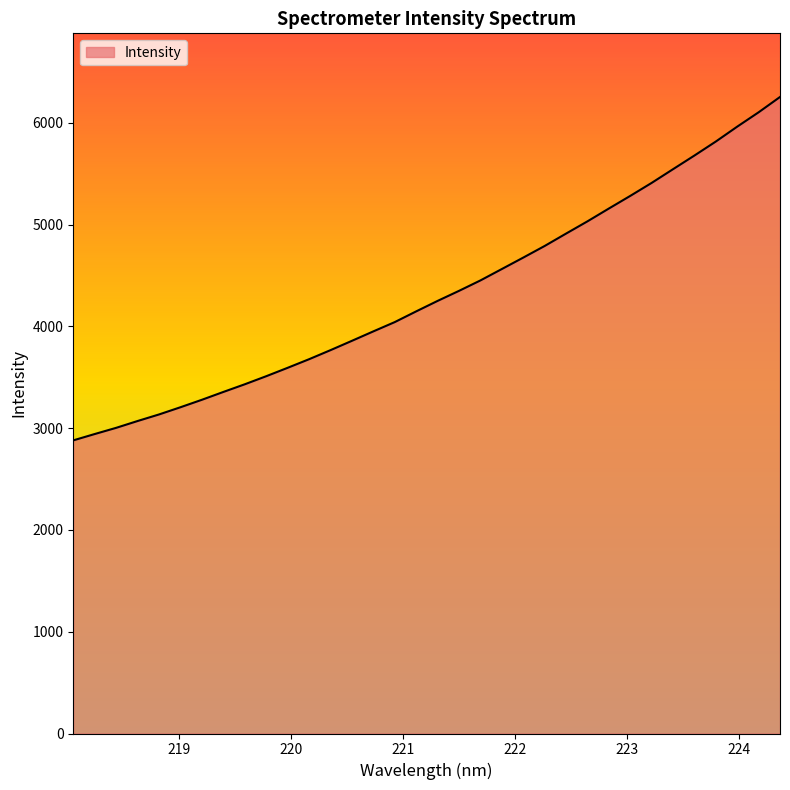

What is the difference between the maximum and minimum values?

3374.7